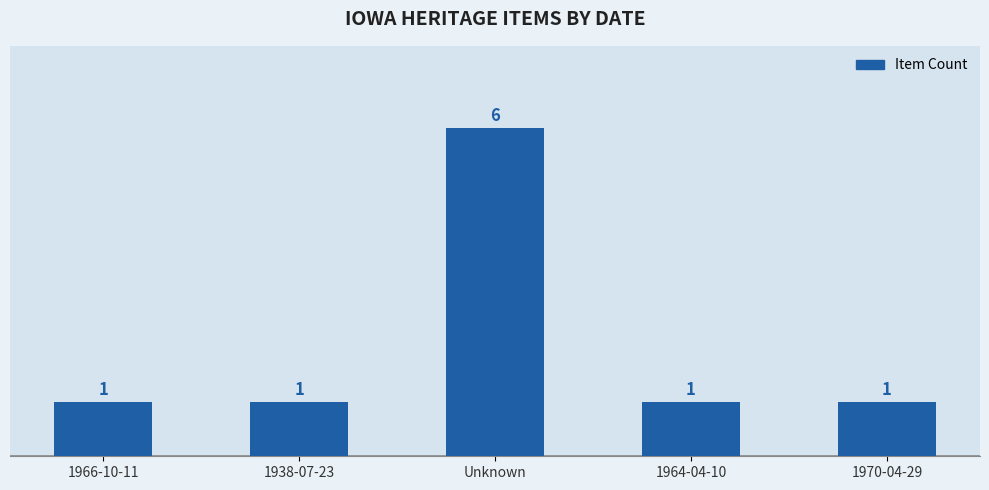

Count the number of categories in the chart.

5